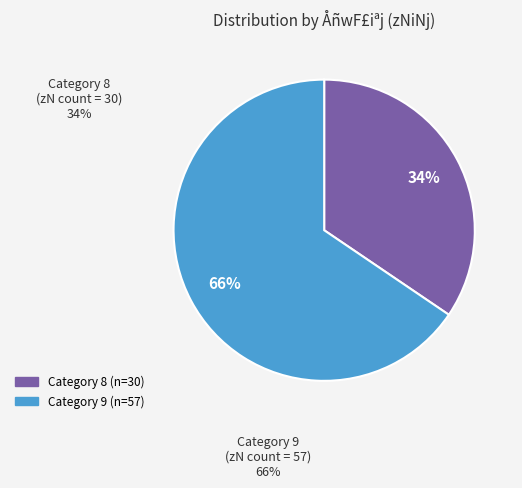

To the nearest percent, what is the average slice percentage?

50%